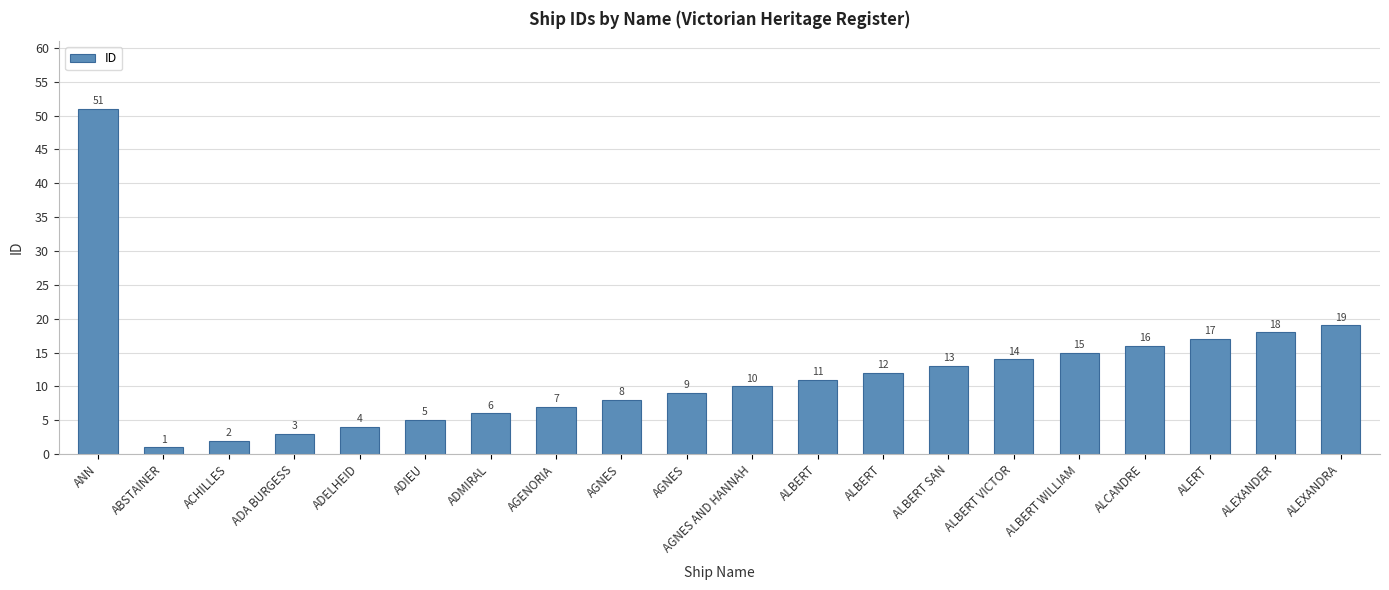

What is the approximate value at ALEXANDER?

18